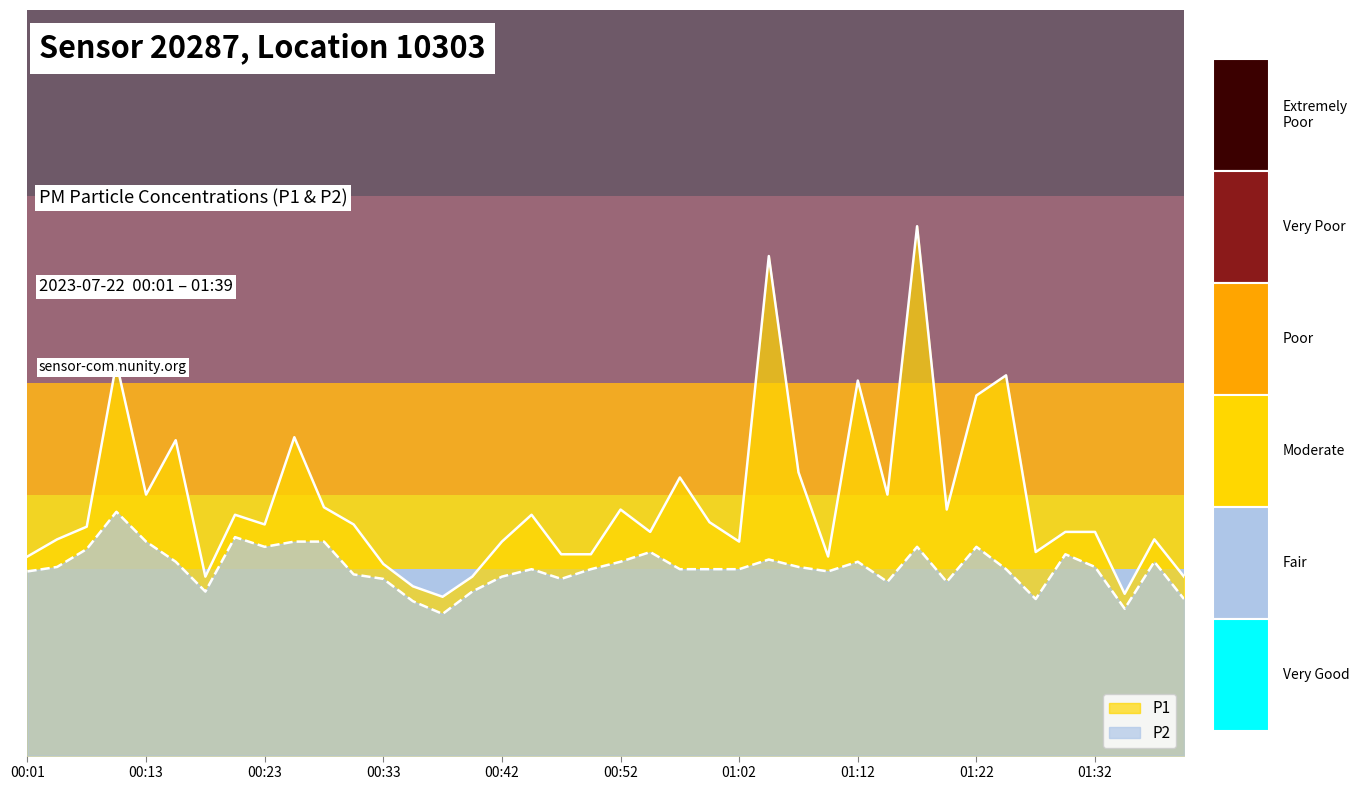

Rank the series by their average value, from highest to lowest.

P1, P2